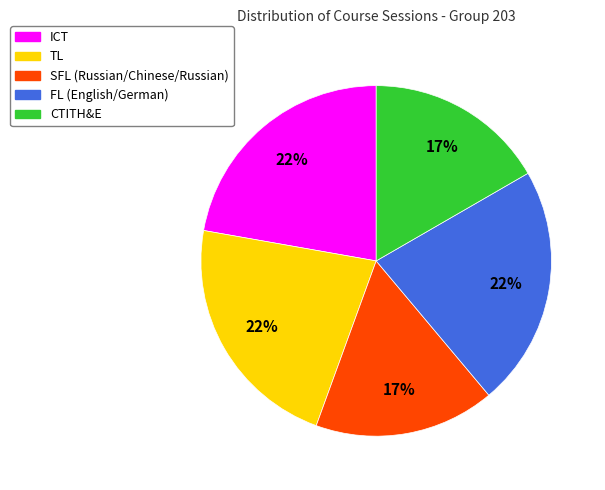

To the nearest percent, what is the combined percentage of CTITH&E and TL?

39%